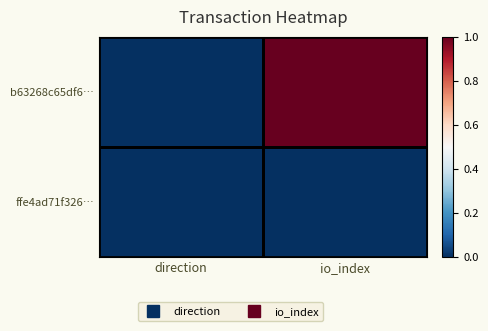

How many distinct data groups are displayed?

2